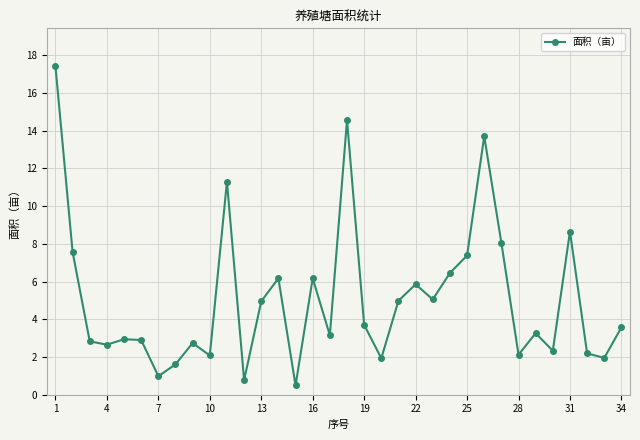

What is the greatest value displayed?

17.4